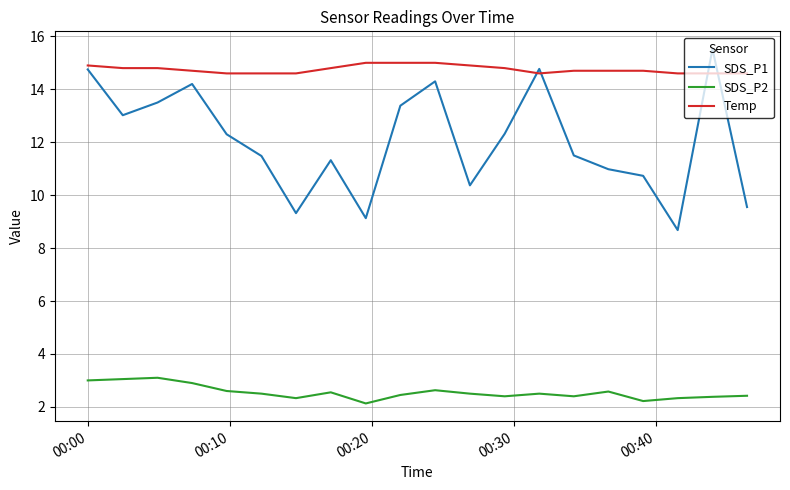

True or false: SDS_P1 and SDS_P2 intersect in this chart.

False